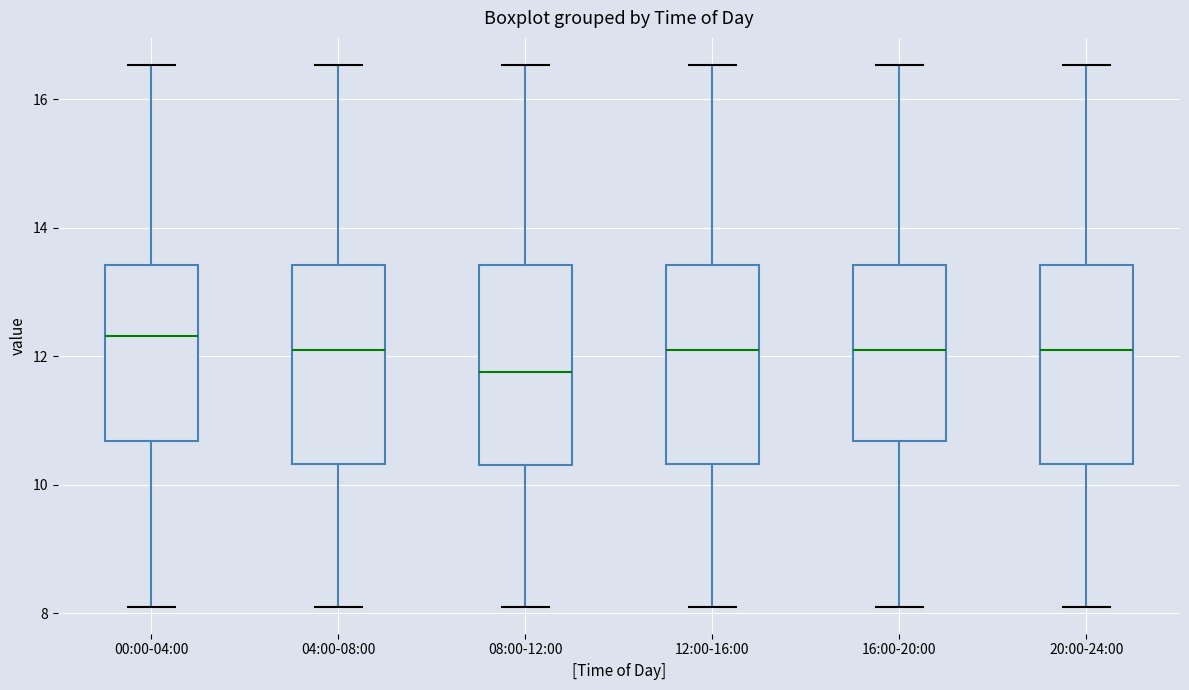

Reading left to right, read every box against the y-axis: the position of its median line, the range the box covers, and the ends of its whiskers. The values are not printed on the chart, so give them approximately, as read against the axis.

00:00-04:00: median 12.4, box 10.6 to 13.4, whiskers 8.2 to 16.6
04:00-08:00: median 12.2, box 10.4 to 13.4, whiskers 8.2 to 16.6
08:00-12:00: median 11.8, box 10.4 to 13.4, whiskers 8.2 to 16.6
12:00-16:00: median 12.2, box 10.4 to 13.4, whiskers 8.2 to 16.6
16:00-20:00: median 12.2, box 10.6 to 13.4, whiskers 8.2 to 16.6
20:00-24:00: median 12.2, box 10.4 to 13.4, whiskers 8.2 to 16.6